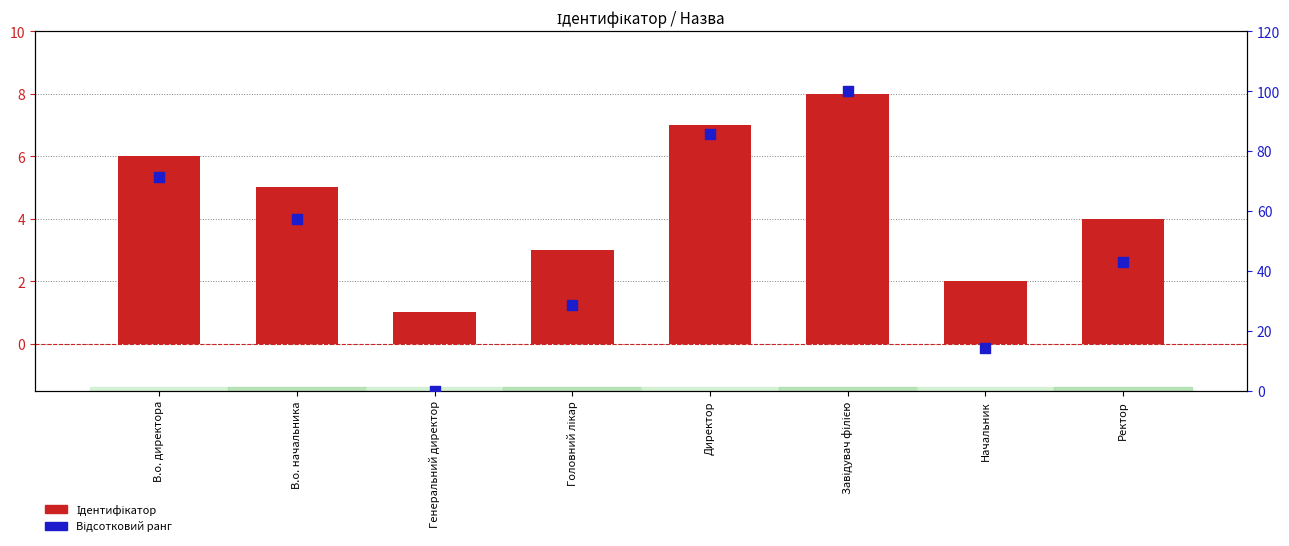

Which series contains the highest Y value?

Відсотковий ранг